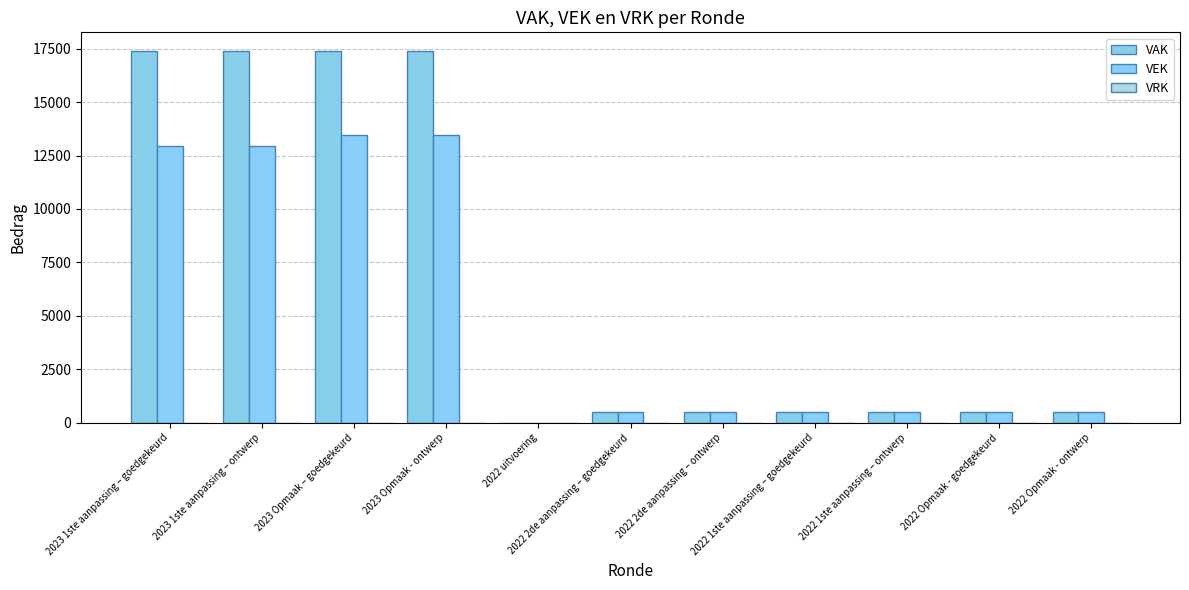

At which label does VEK reach its peak?

2023 Opmaak – goedgekeurd